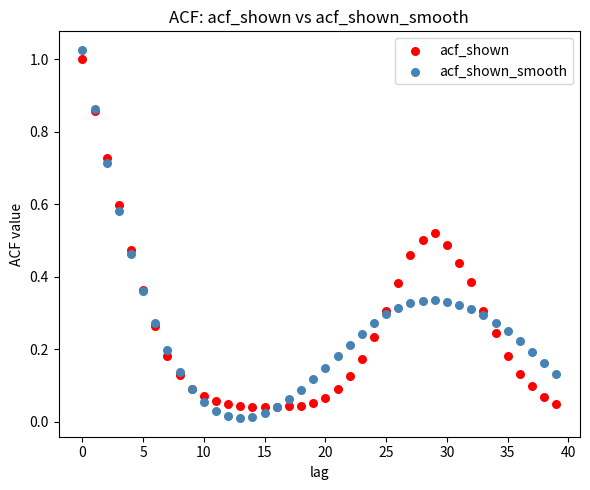

Which series reaches the maximum Y coordinate?

acf_shown_smooth